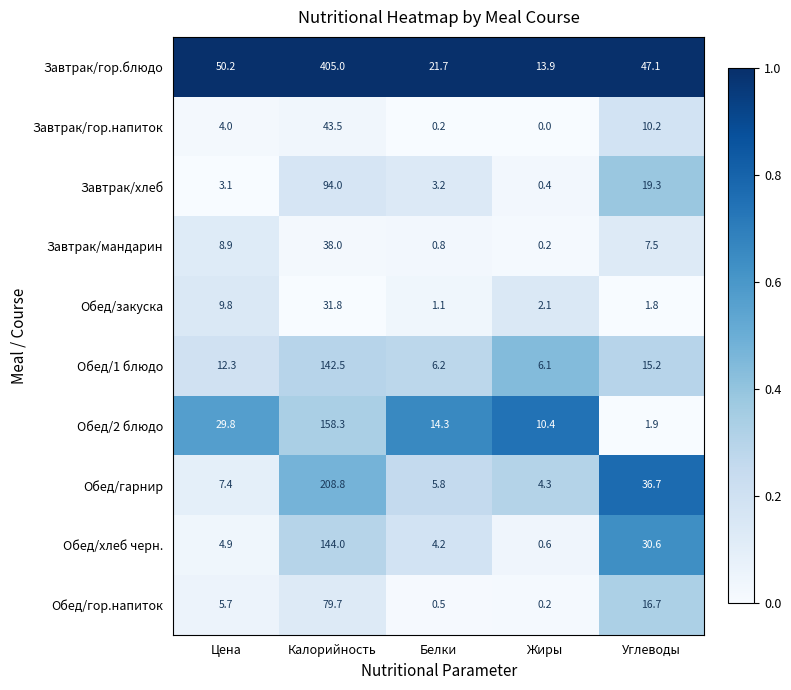

What is the greatest value displayed?

405.0